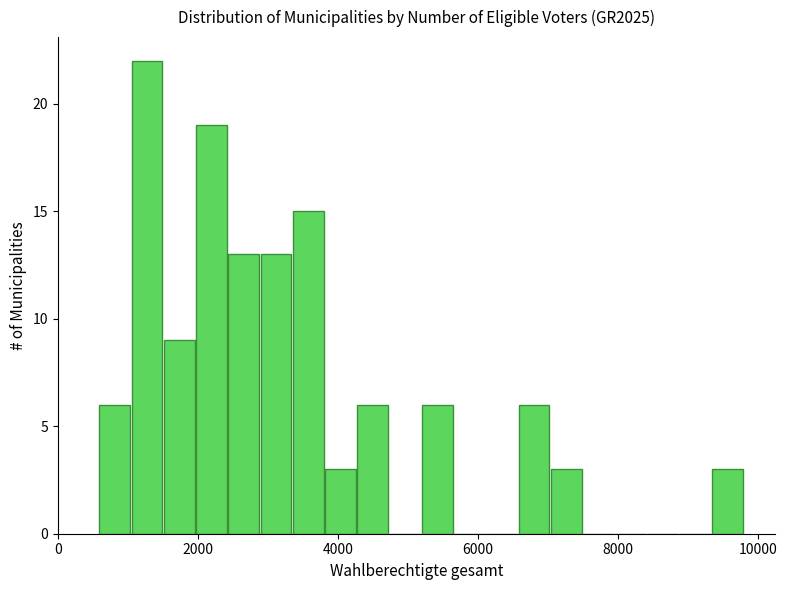

Read against the x-axis, roughly where is the centre of the tallest bar?

1200